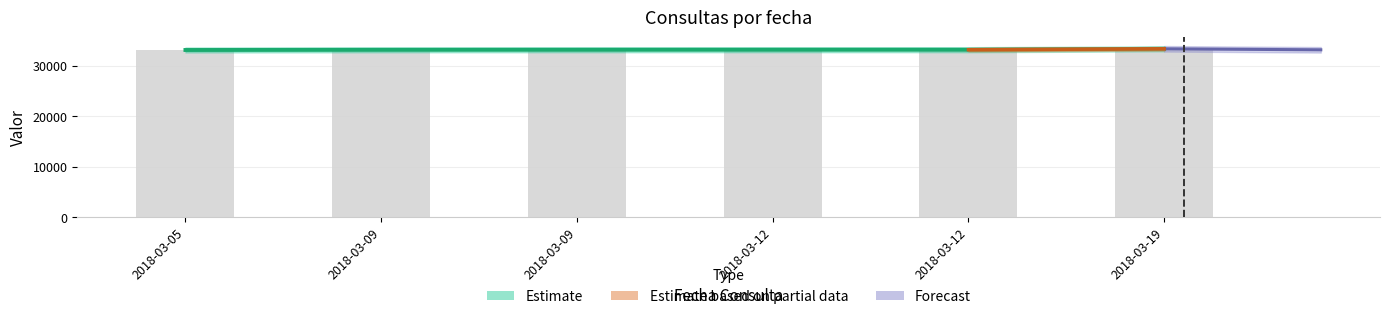

Rank the categories by value from highest to lowest.

2018-03-19, 2018-03-12, 2018-03-12, 2018-03-09, 2018-03-09, 2018-03-05